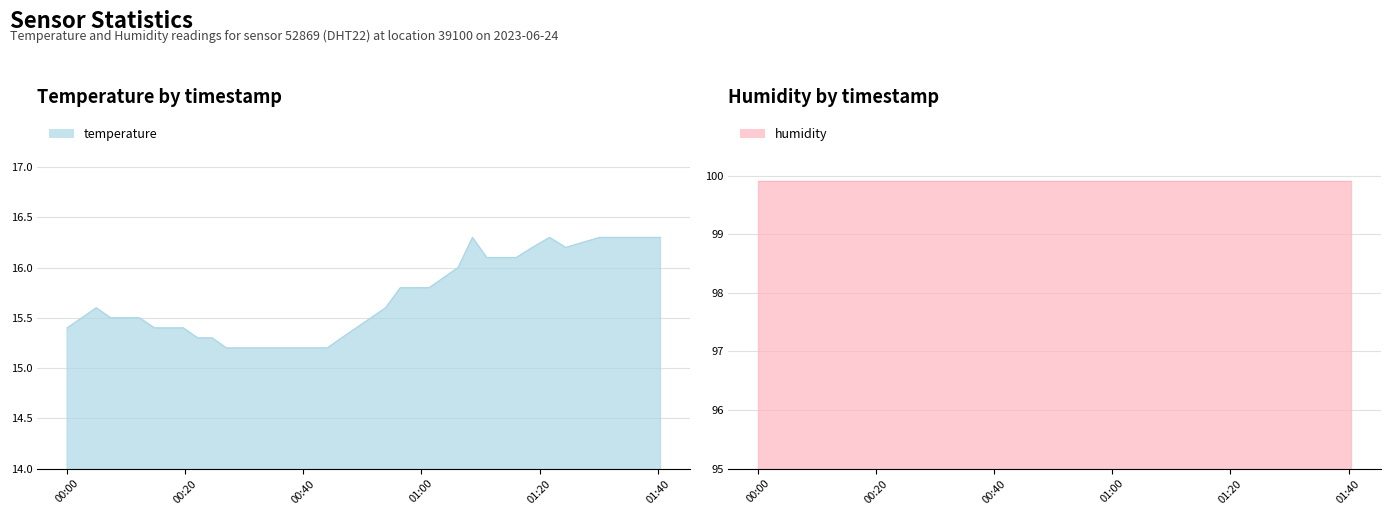

How many lines are shown in the chart?

1